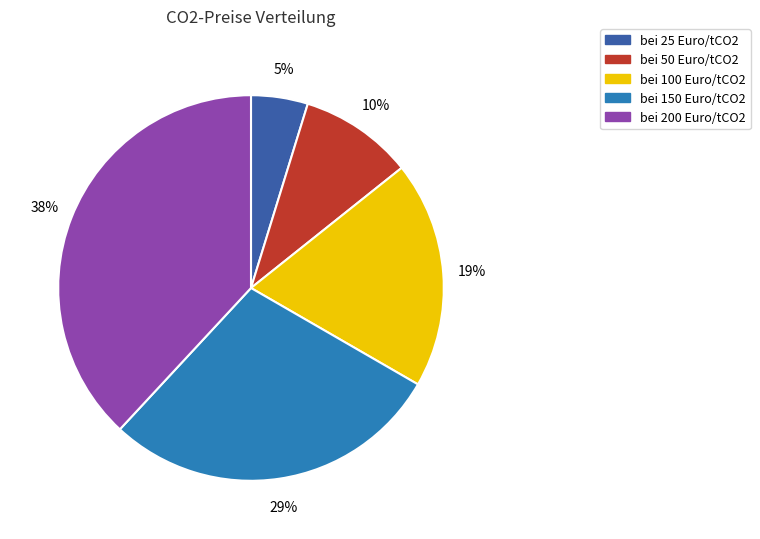

Which has a higher value, bei 50 Euro/tCO2 or bei 25 Euro/tCO2?

bei 50 Euro/tCO2